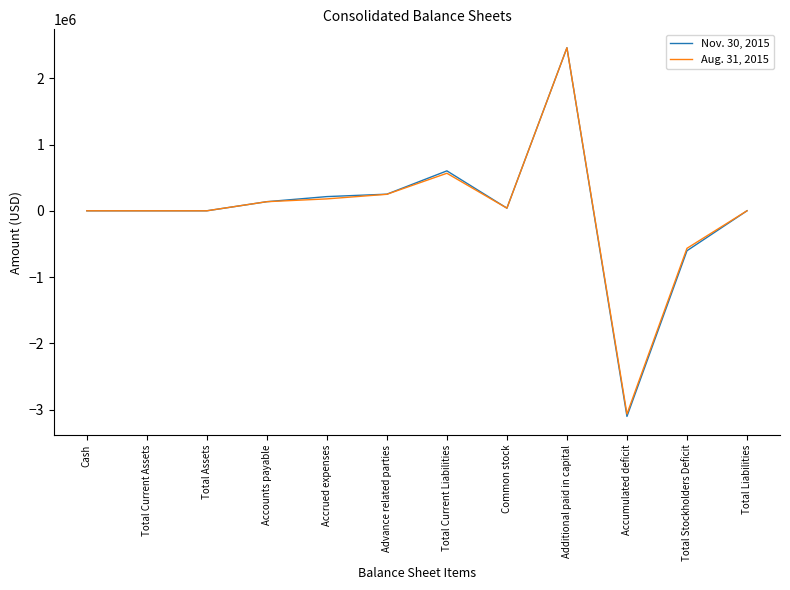

At which label does Nov. 30, 2015 first exceed 40000?

Accounts payable